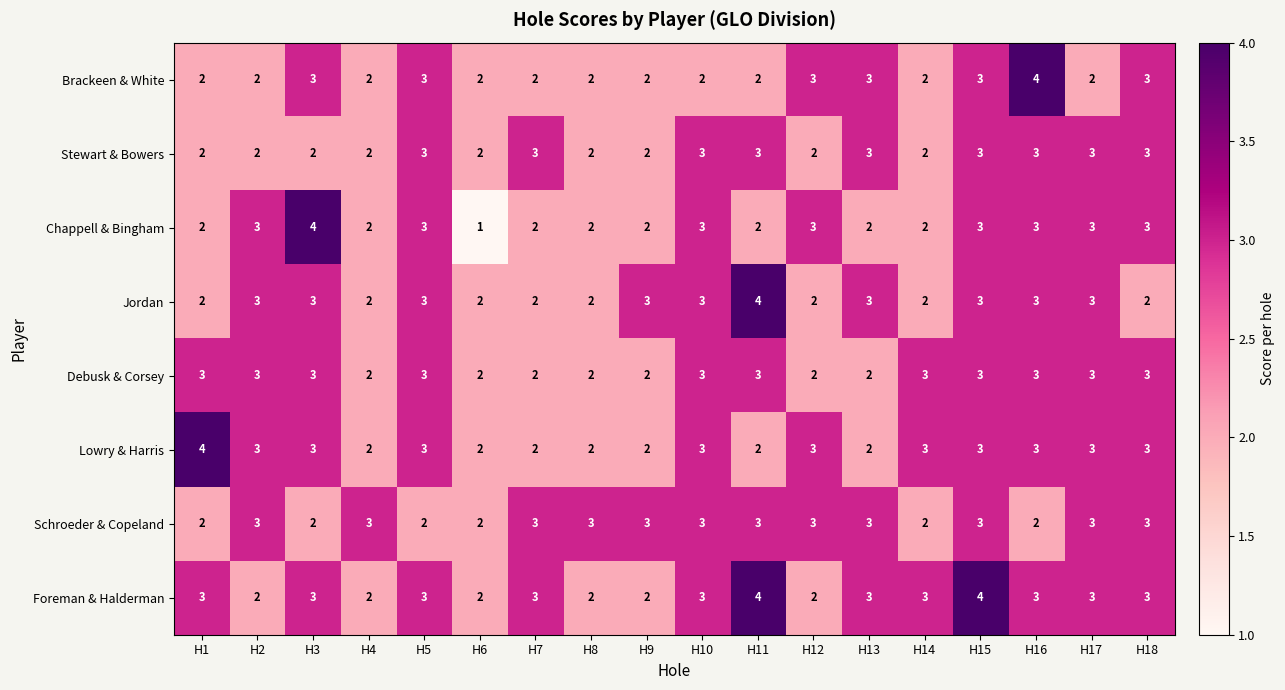

At which category is the sum across all series the highest?

H15